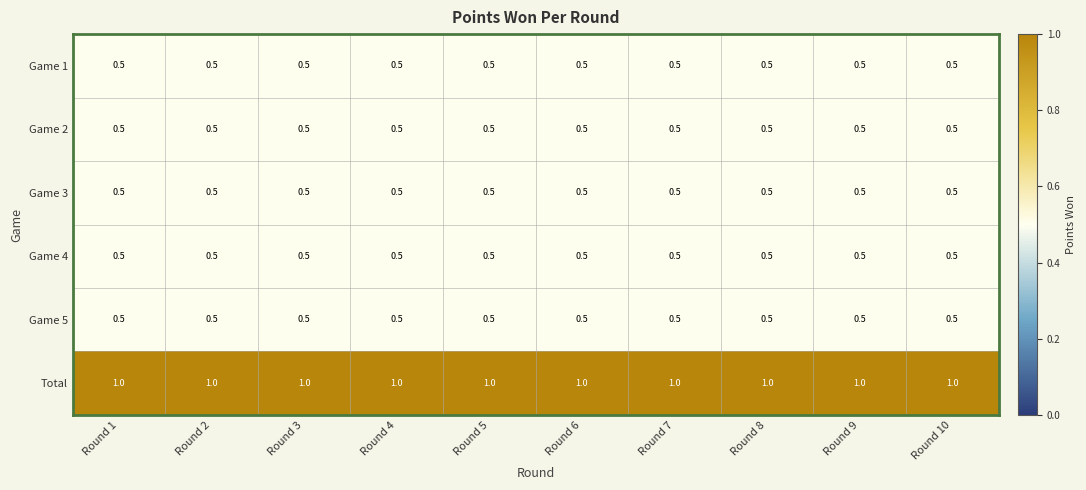

True or false: Game 5 has a value of 0.7 at Round 6.

False